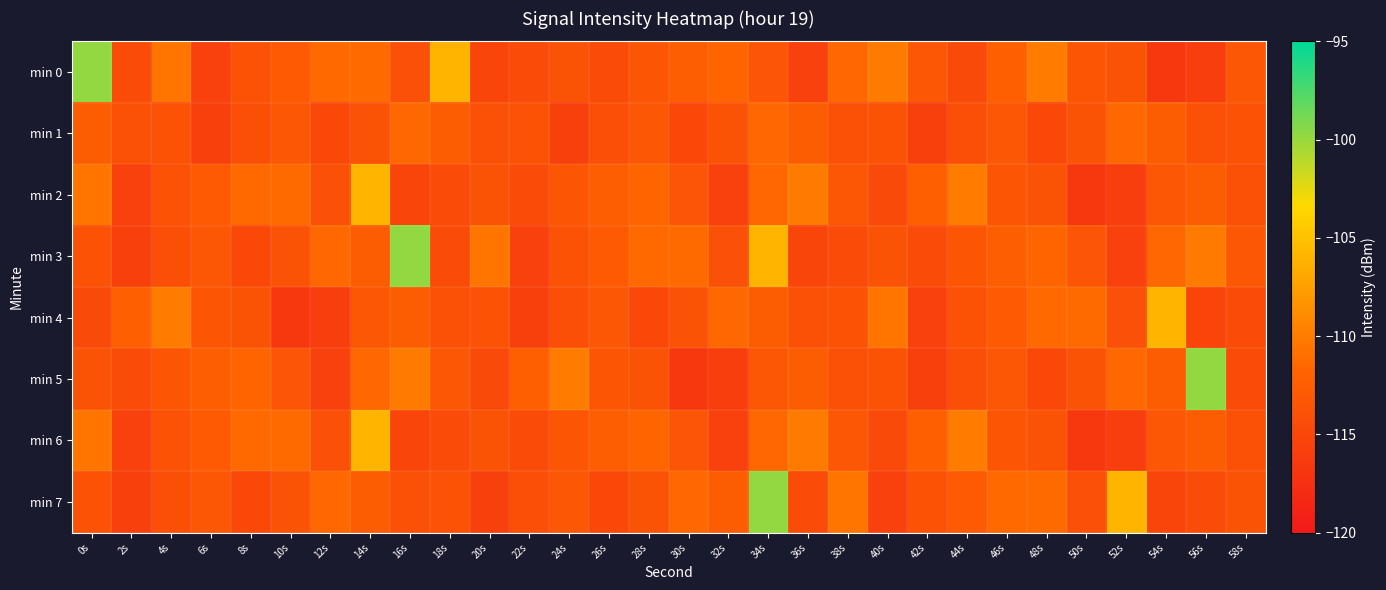

Which has a higher value, 24s or 48s?

48s